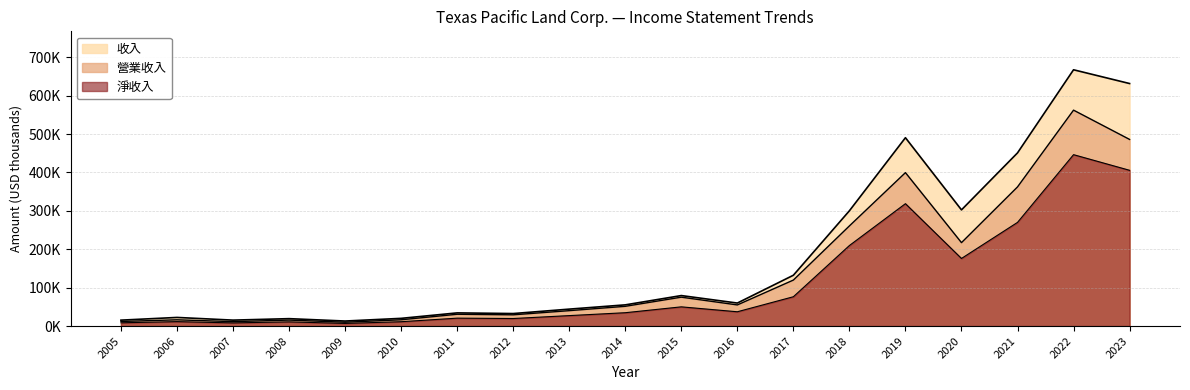

True or false: 收入 and 營業收入 cross at least once.

False